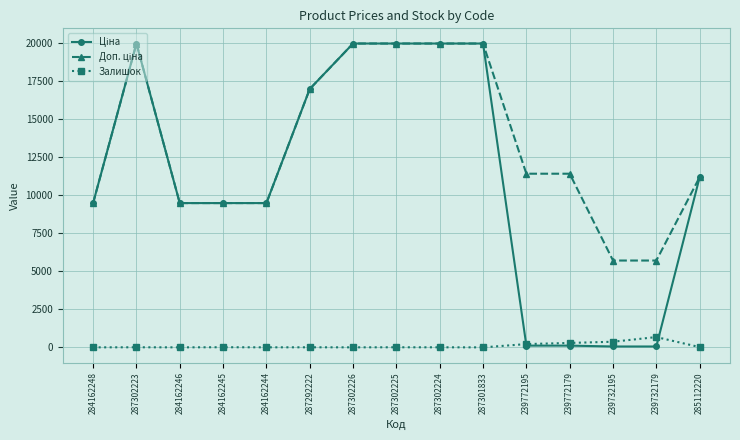

The Залишок series shows 17.0 at 285112220. True or false?

True